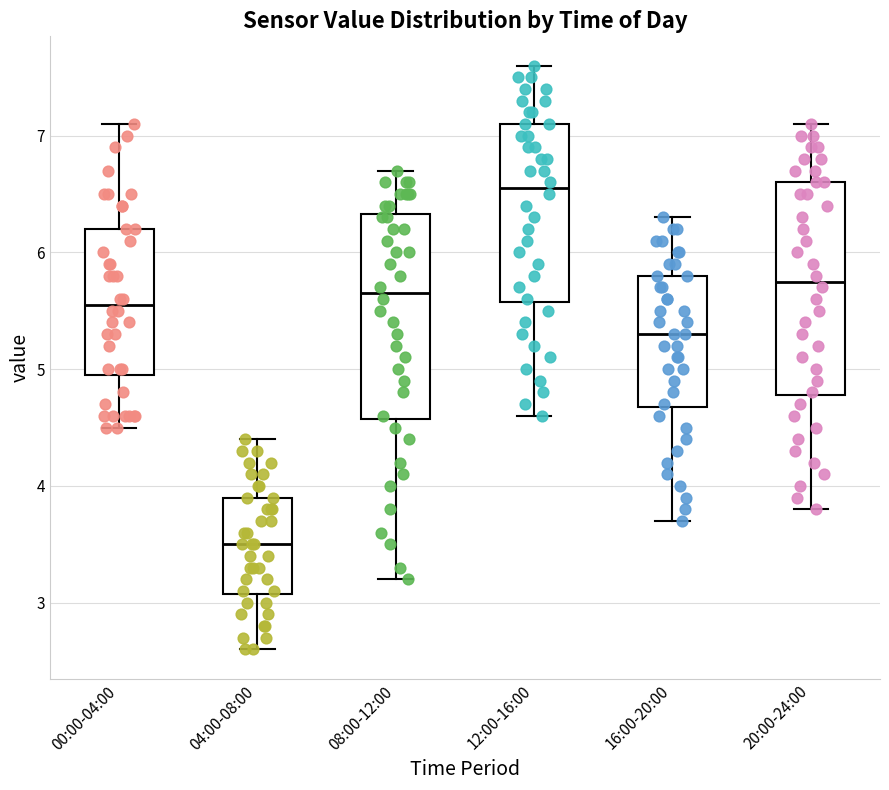

Where does the upper whisker of the box for 00:00-04:00 end on the y-axis? The values are not printed on the chart, so give them approximately, as read against the axis.

7.1